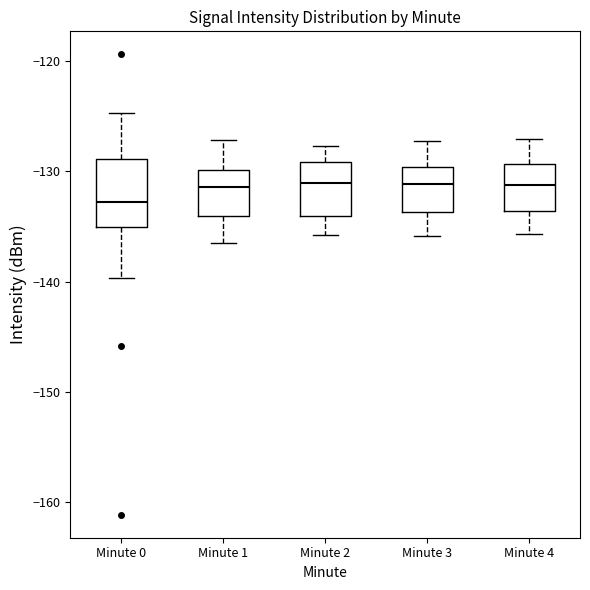

Comparing the boxes themselves (not the whiskers), which one is the tallest?

Minute 0